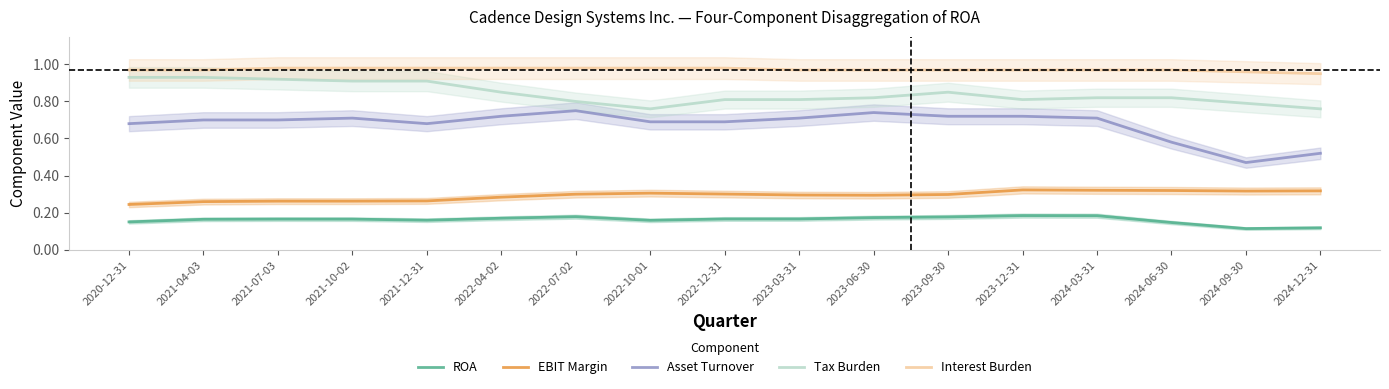

Is this an area chart (filled region under the line)?

No